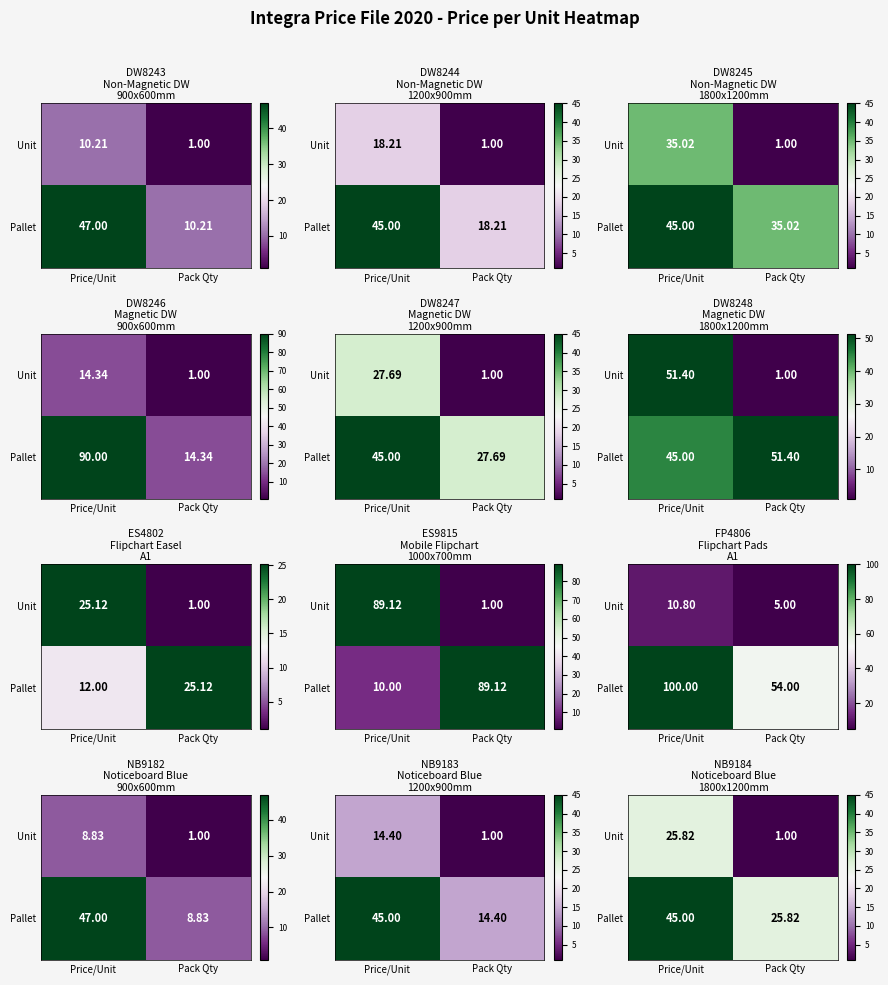

What is the sum of the Unit values at Pack Qty and Price/Unit?

26.8